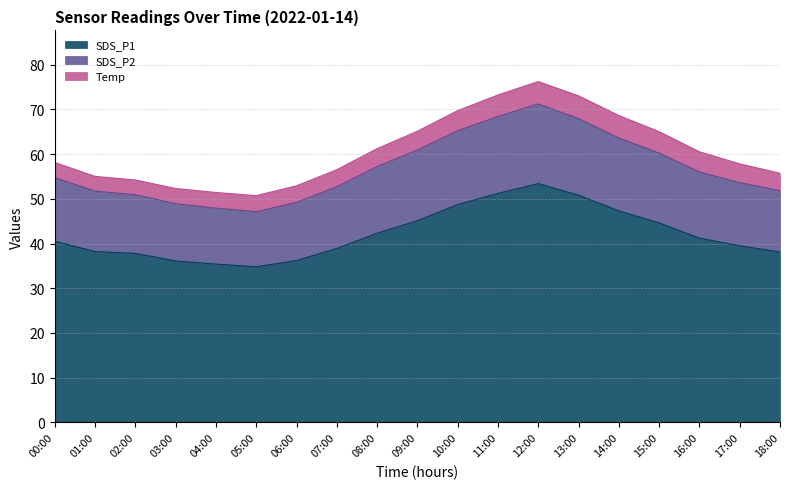

What is the label of the 6th point from the right?

13:00